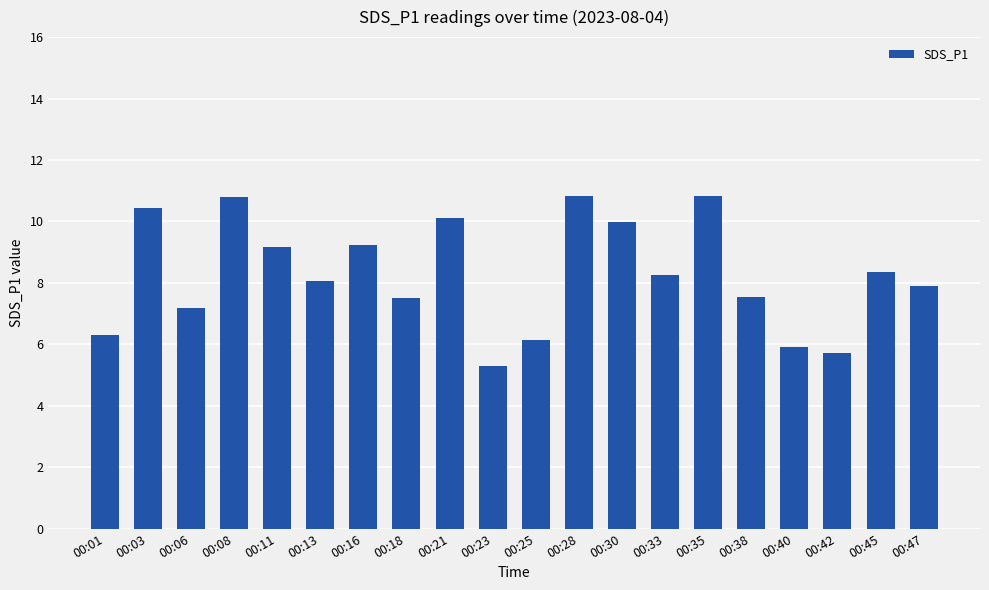

What is the sum of the values at 00:23 and 00:08?

16.1